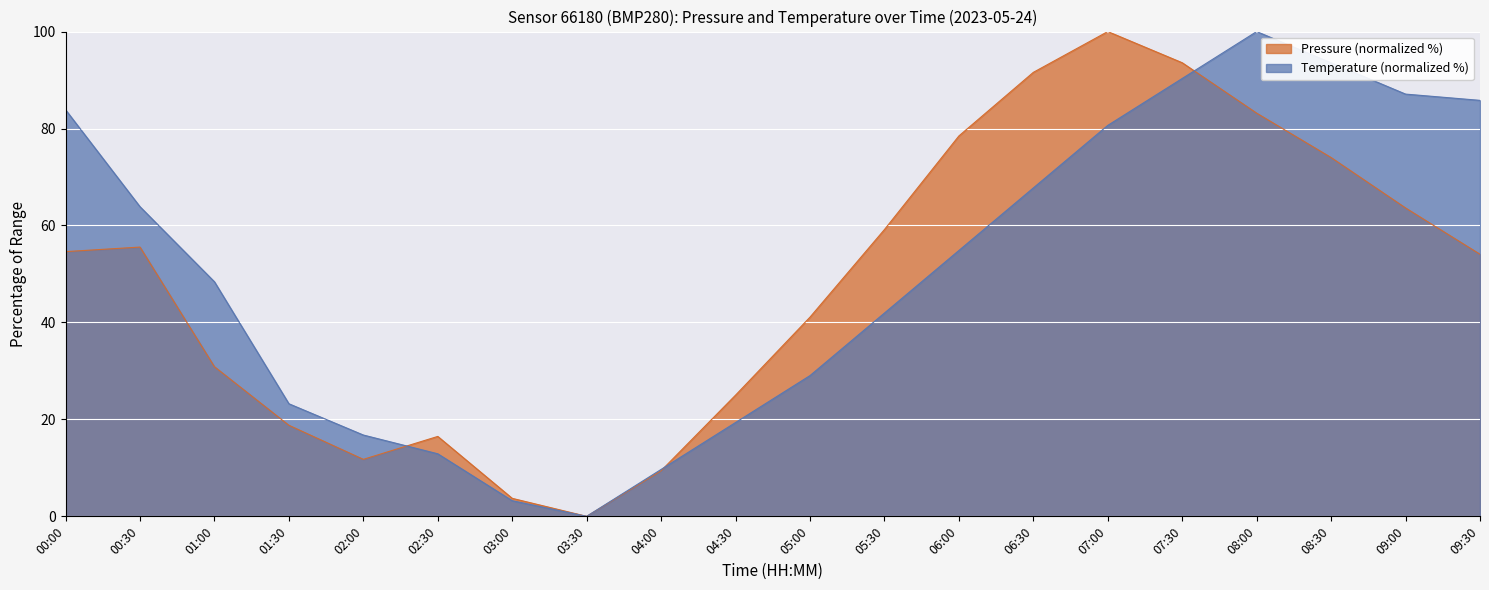

Reading right to left, extract all data points from this chart.

pressure: 09:30=54.1	09:00=63.6	08:30=74.0	08:00=83.2	07:30=93.6	07:00=100.0	06:30=91.6	06:00=78.5	05:30=59.2	05:00=41.1	04:30=25.0	04:00=9.4	03:30=0.0	03:00=3.7	02:30=16.5	02:00=11.8	01:30=18.8	01:00=30.9	00:30=55.5	00:00=54.6
temperature: 09:30=85.8	09:00=87.1	08:30=93.5	08:00=100.0	07:30=90.3	07:00=80.6	06:30=67.7	06:00=54.8	05:30=41.9	05:00=29.0	04:30=19.4	04:00=9.7	03:30=0.0	03:00=3.2	02:30=12.9	02:00=16.8	01:30=23.2	01:00=48.4	00:30=63.9	00:00=83.9